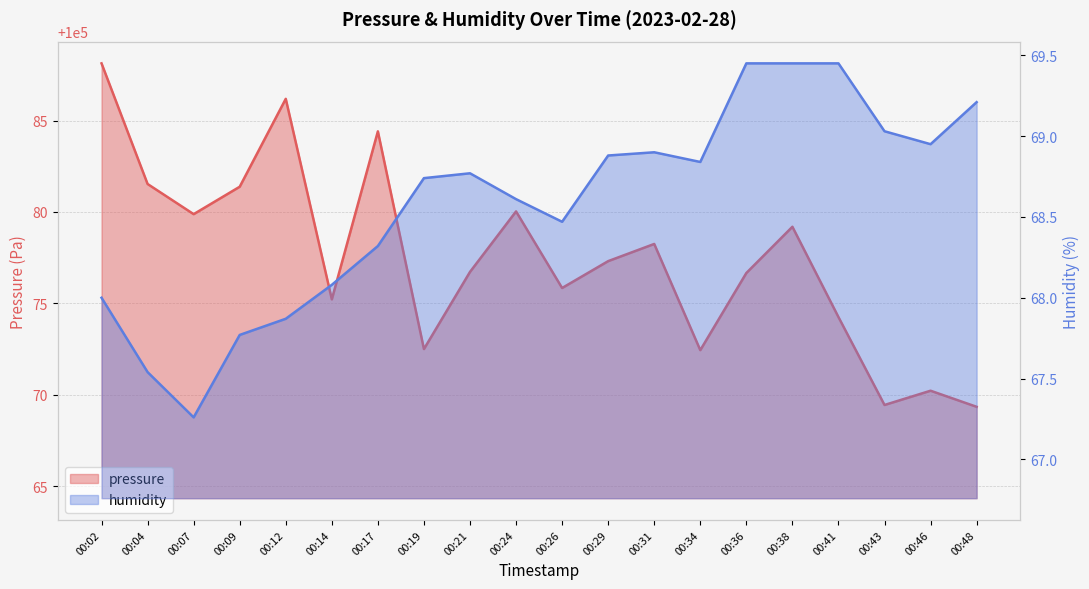

Reading left to right, extract all data points from this chart.

pressure: 100088.1	100081.5	100079.9	100081.4	100086.2	100075.2	100084.4	100072.5	100076.7	100080.0	100075.8	100077.3	100078.2	100072.4	100076.7	100079.2	100074.2	100069.4	100070.2	100069.3
humidity: 68.0	67.5	67.3	67.8	67.9	68.1	68.3	68.7	68.8	68.6	68.5	68.9	68.9	68.8	69.5	69.5	69.5	69.0	69.0	69.2